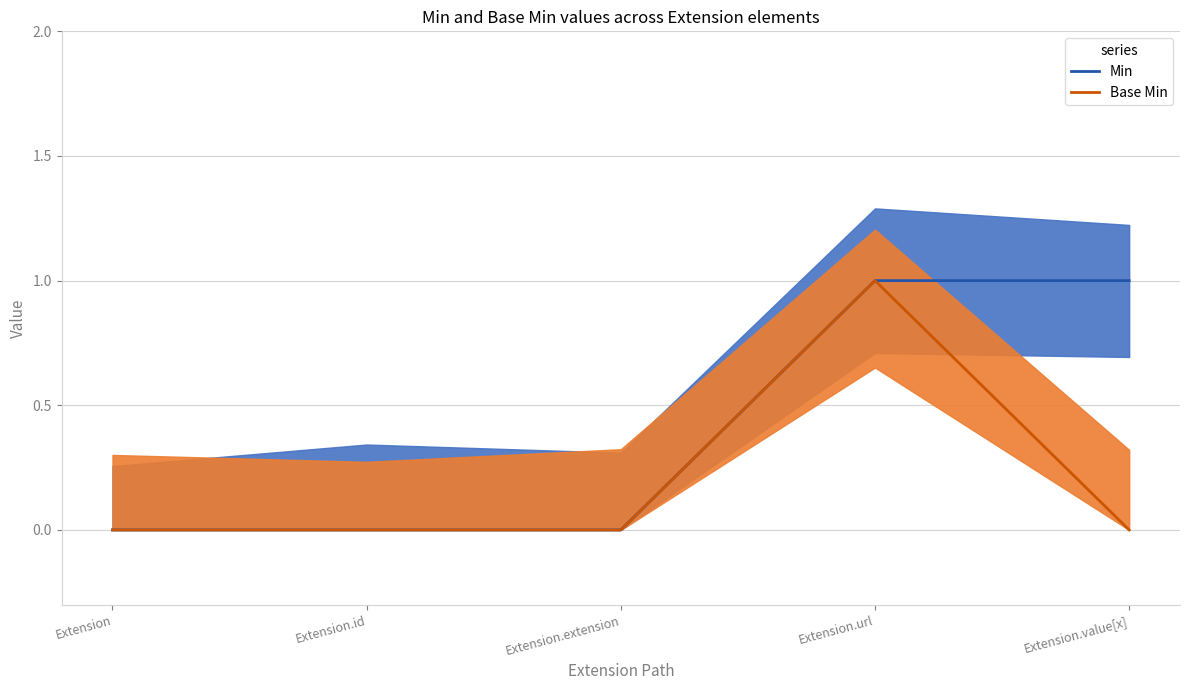

Where is Base Min nearest to the value 0?

Extension